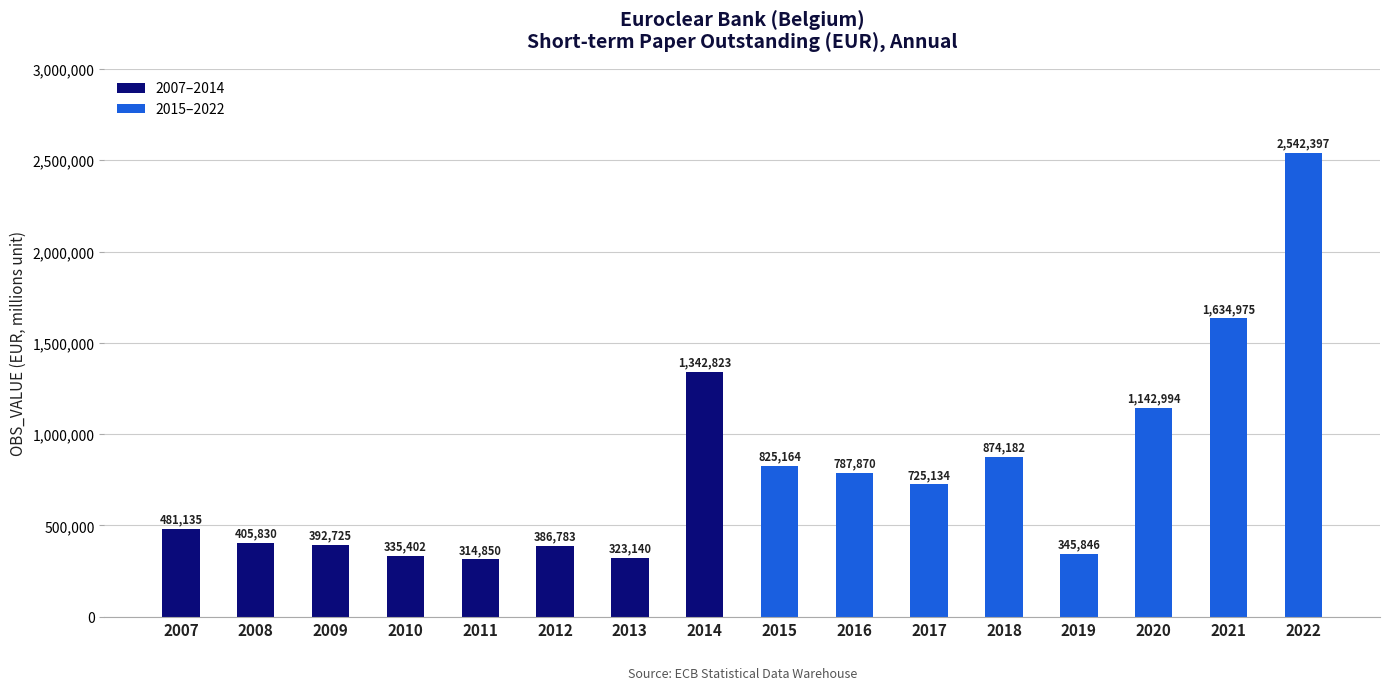

Which series has the largest total across all categories?

2015–2022